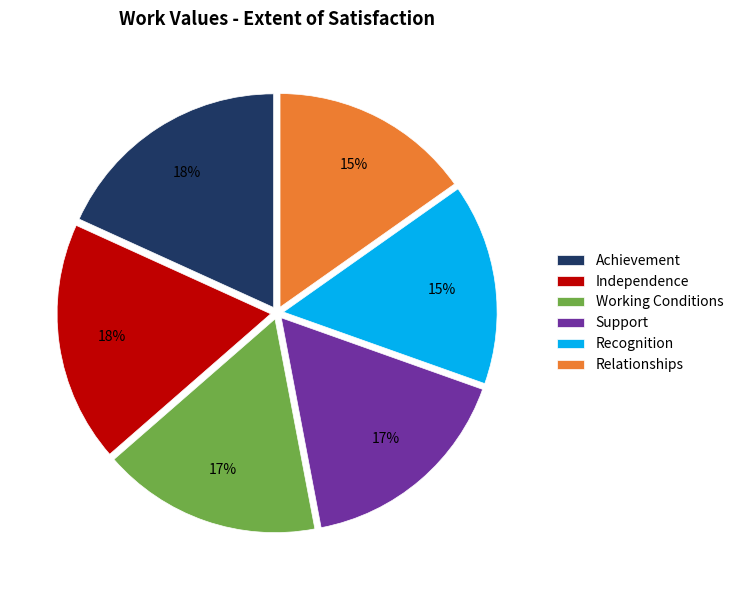

What is the ratio of the value at Support to the value at Recognition?

1.1